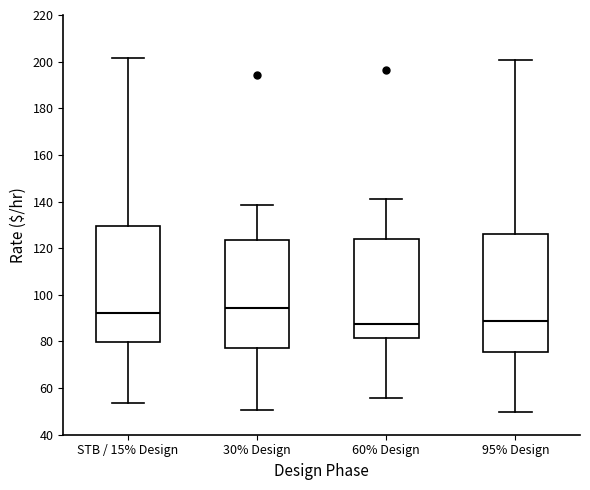

Reading left to right, read every box against the y-axis: the position of its median line, the range the box covers, and the ends of its whiskers. The values are not printed on the chart, so give them approximately, as read against the axis.

STB / 15% Design: median 92, box 80 to 130, whiskers 54 to 202
30% Design: median 94, box 78 to 124, whiskers 50 to 138
60% Design: median 88, box 82 to 124, whiskers 56 to 142
95% Design: median 88, box 76 to 126, whiskers 50 to 200